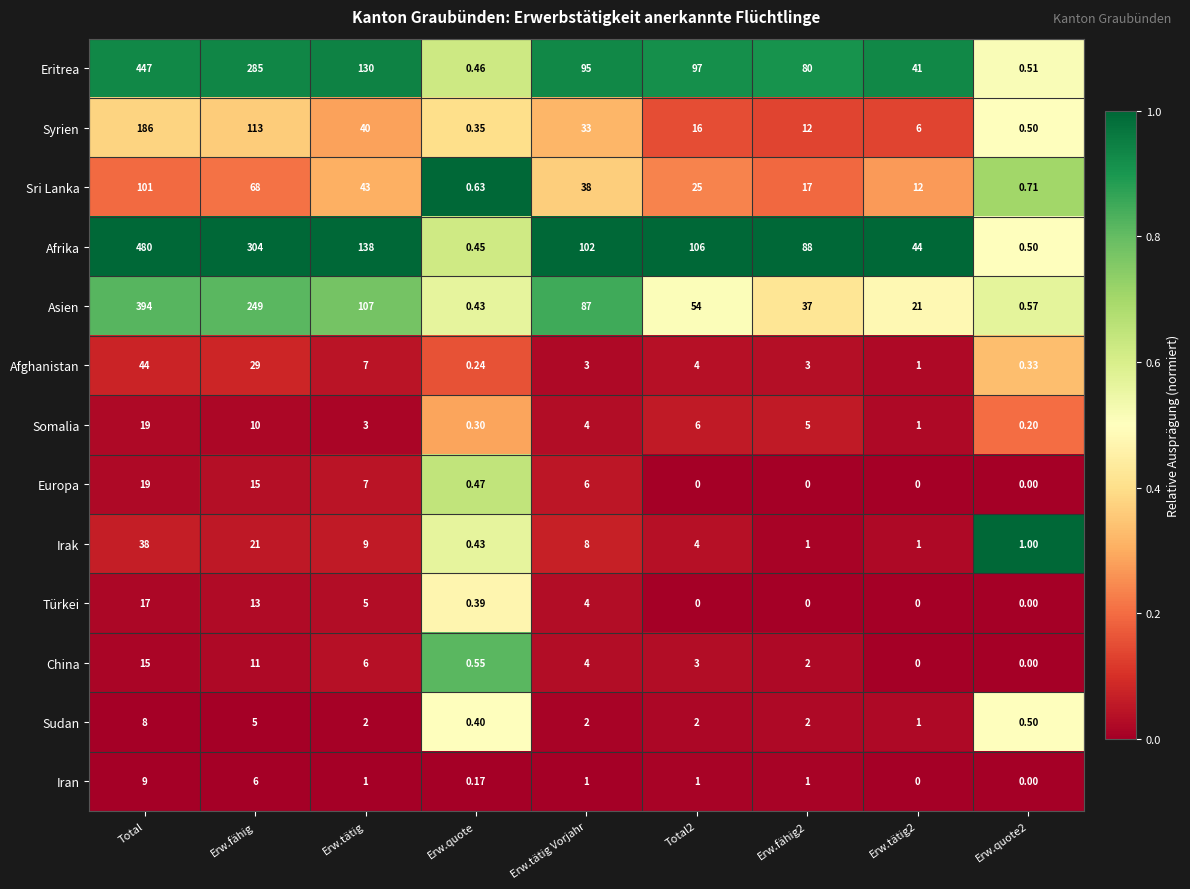

Where is Afghanistan nearest to the value 22?

Erw.fähig